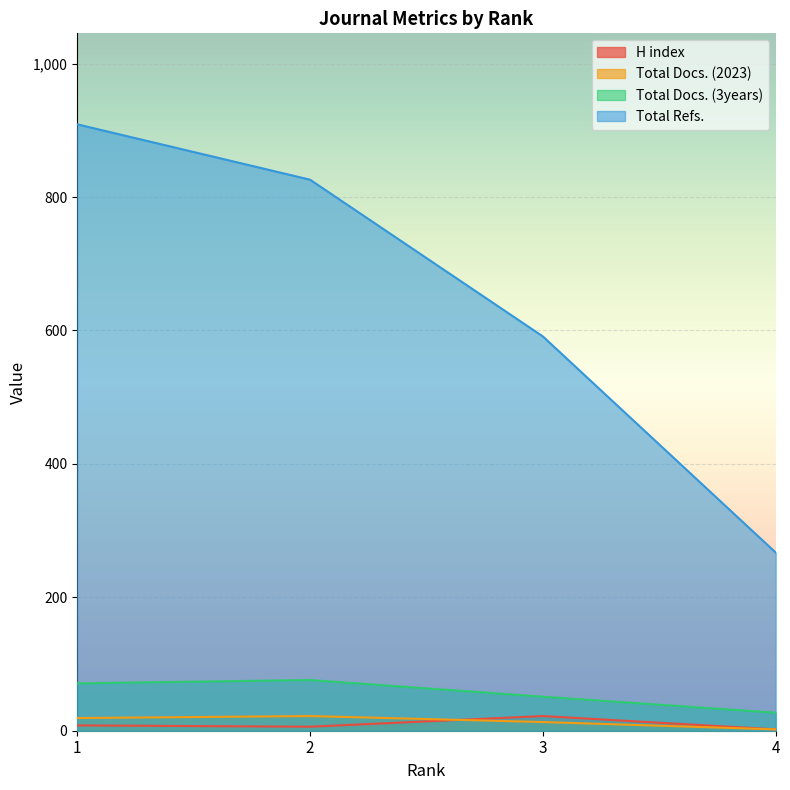

What is the highest value of the H index series?

22